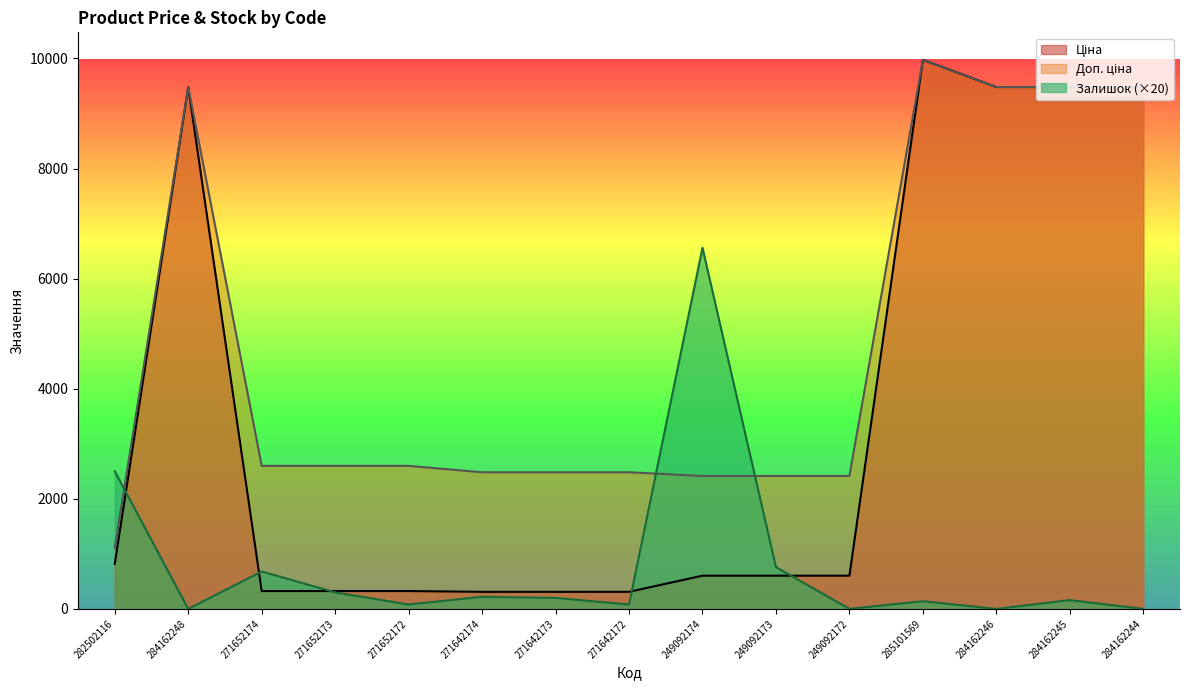

Between 249092174 and 284162248, which is larger?

284162248